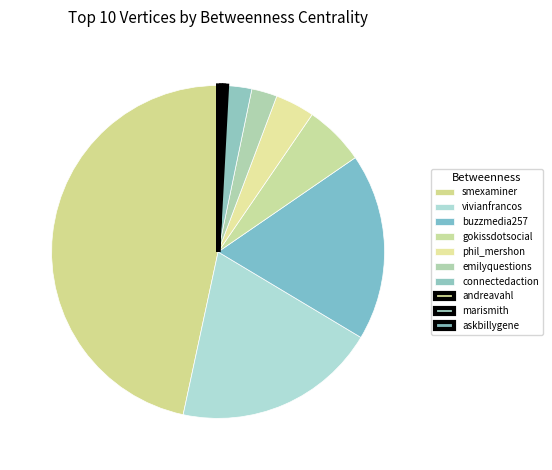

How many segments does this pie chart have?

10